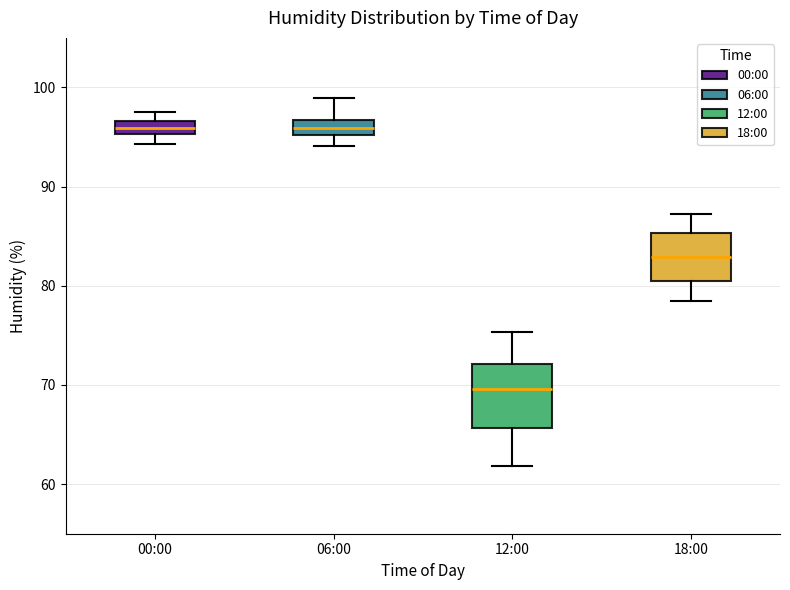

Comparing the boxes themselves (not the whiskers), which one is the tallest?

12:00